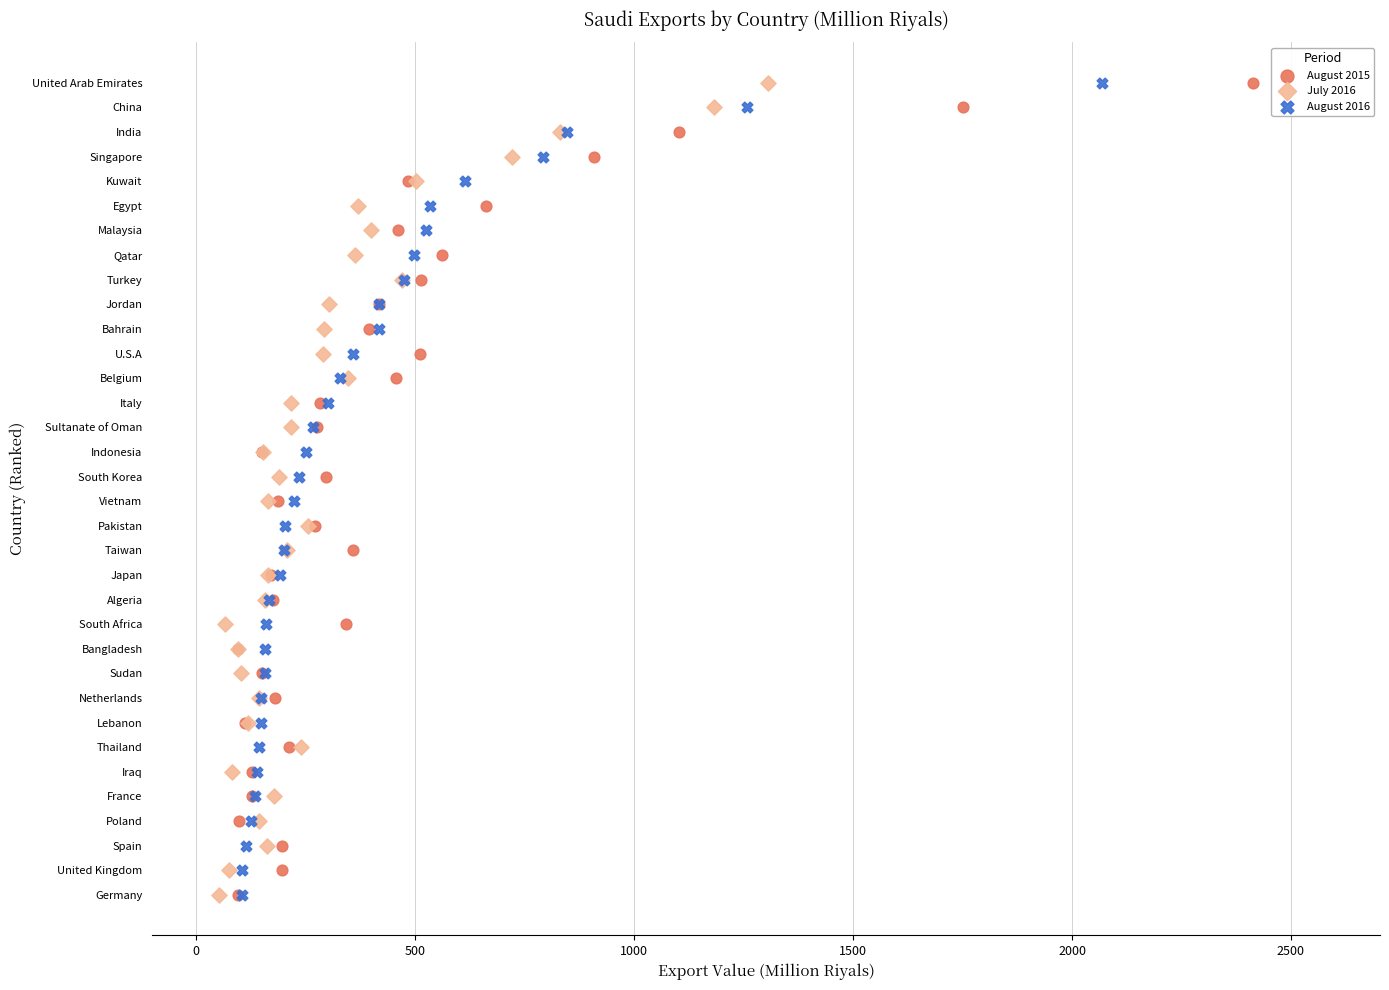

What are all the series names shown in the legend?

August 2015, July 2016, August 2016